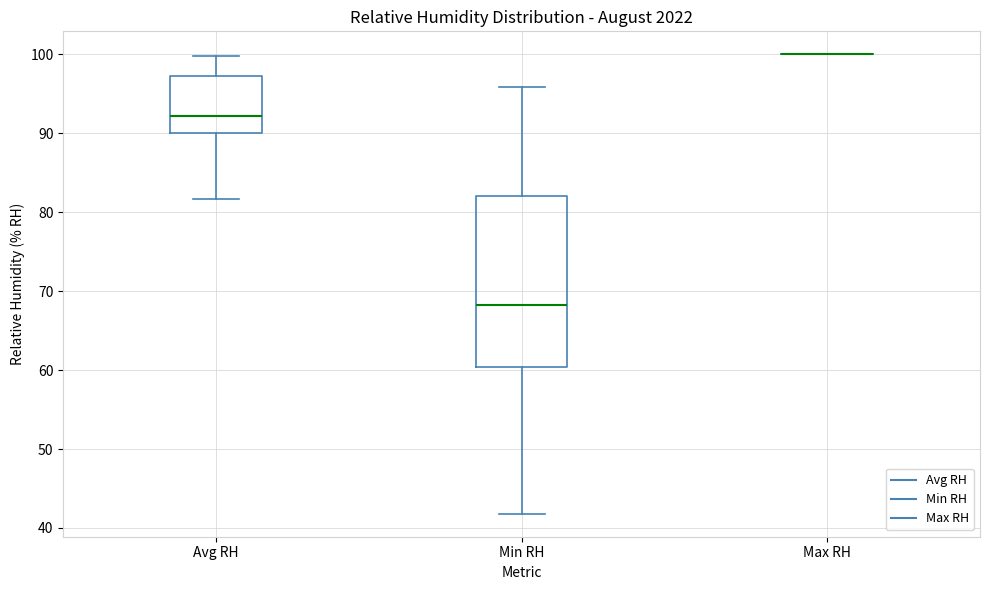

Reading left to right, read every box against the y-axis: the position of its median line, the range the box covers, and the ends of its whiskers. The values are not printed on the chart, so give them approximately, as read against the axis.

Avg RH: median 92, box 90 to 97, whiskers 82 to 100
Min RH: median 68, box 60 to 82, whiskers 42 to 96
Max RH: box collapsed to a line at 100, whiskers 100 to 100